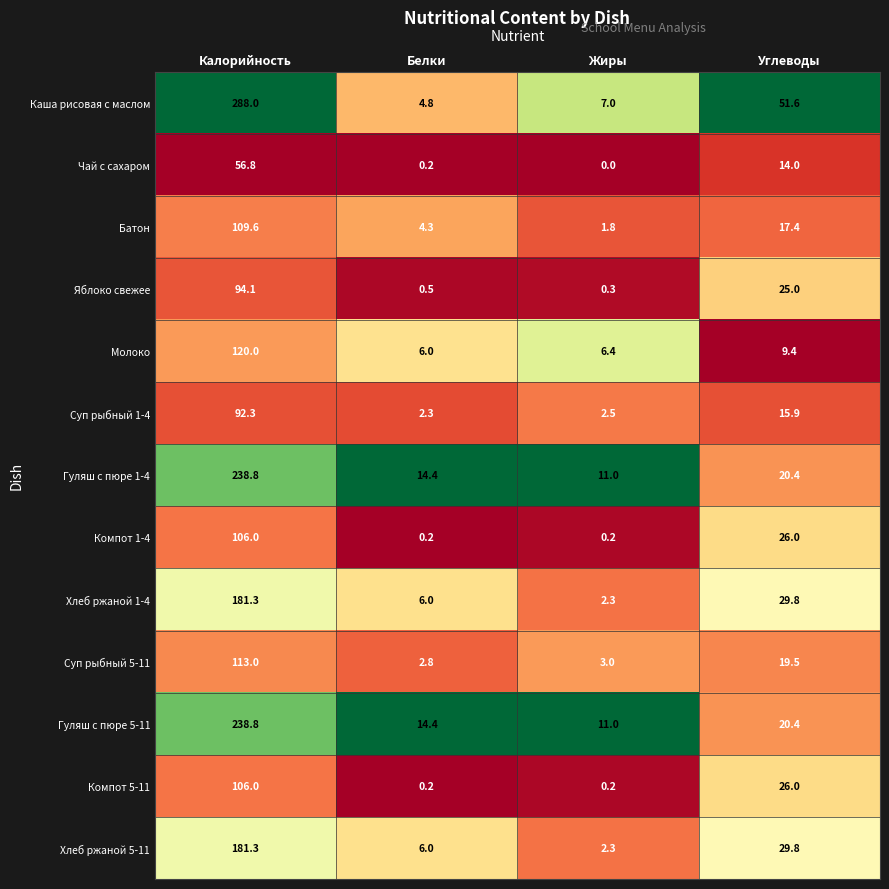

What is the average value of the Гуляш с пюре 5-11 series?

71.2